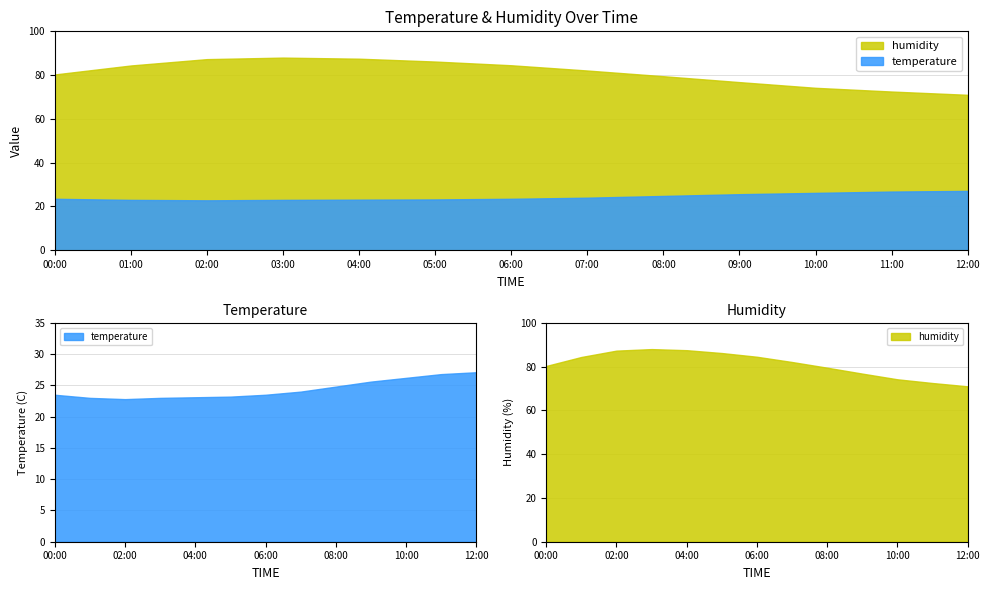

Does the chart have visible grid lines?

Yes